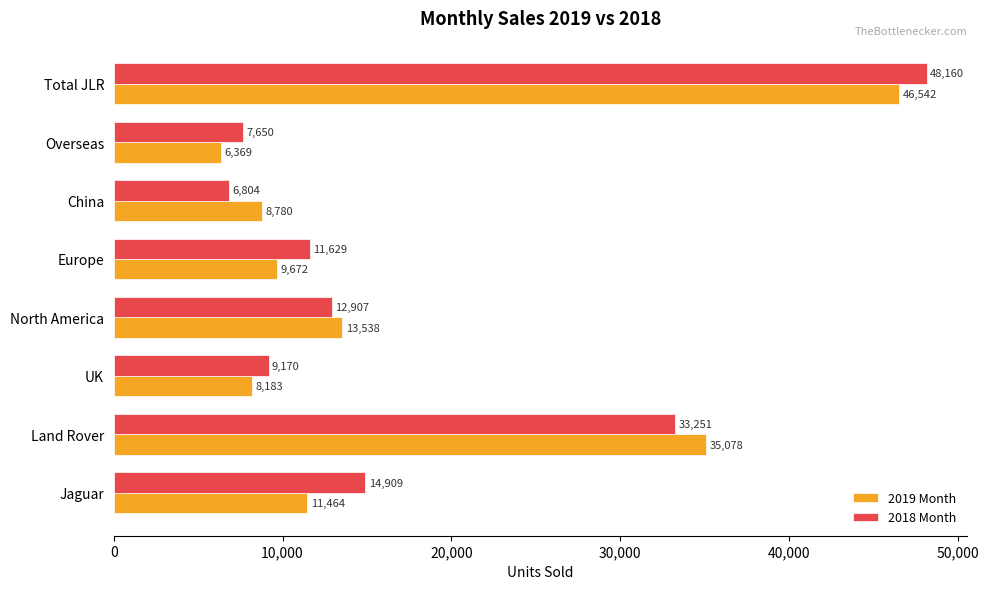

Is it true that 2019 Month equals 9672 at Europe?

True